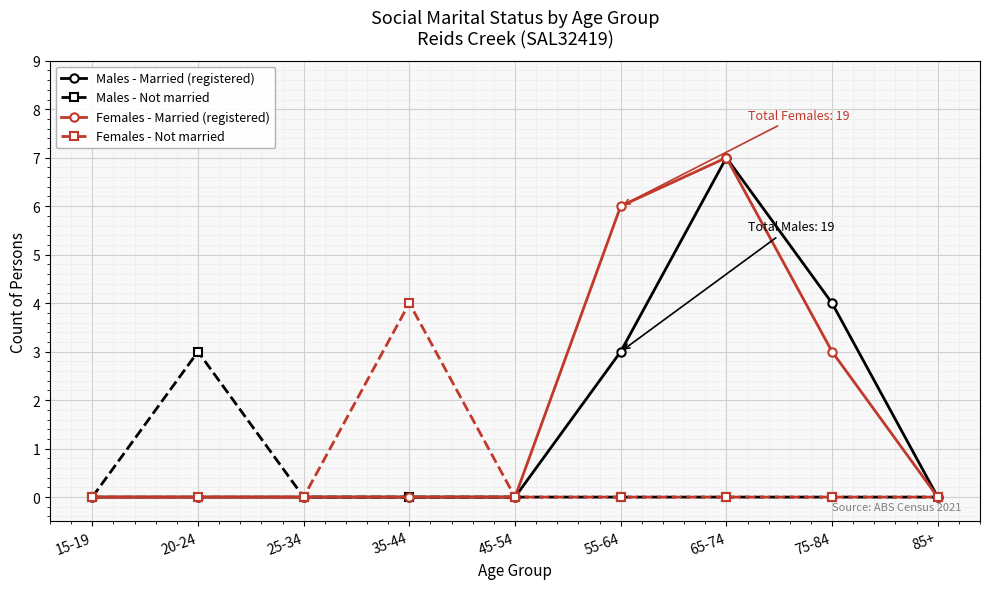

What are all the series names shown in the legend?

Males - Married (registered), Males - Not married, Females - Married (registered), Females - Not married